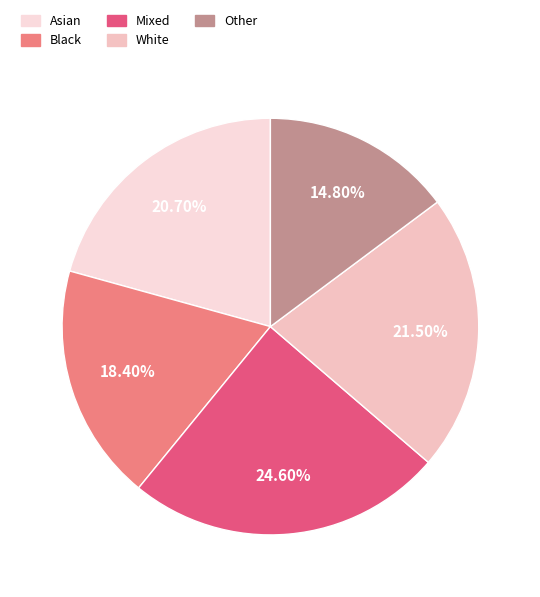

How many slices are in this pie chart?

5